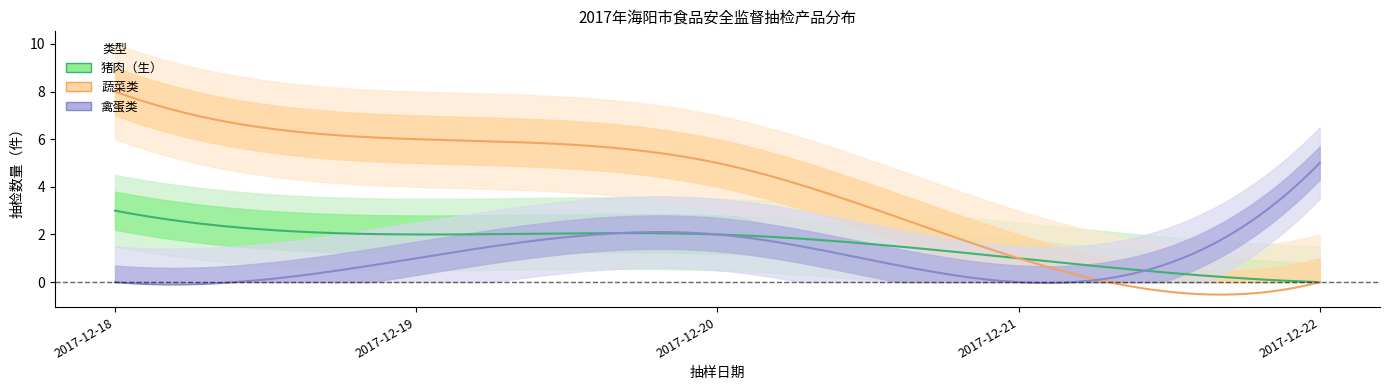

How many values in 蔬菜类 are above zero?

4